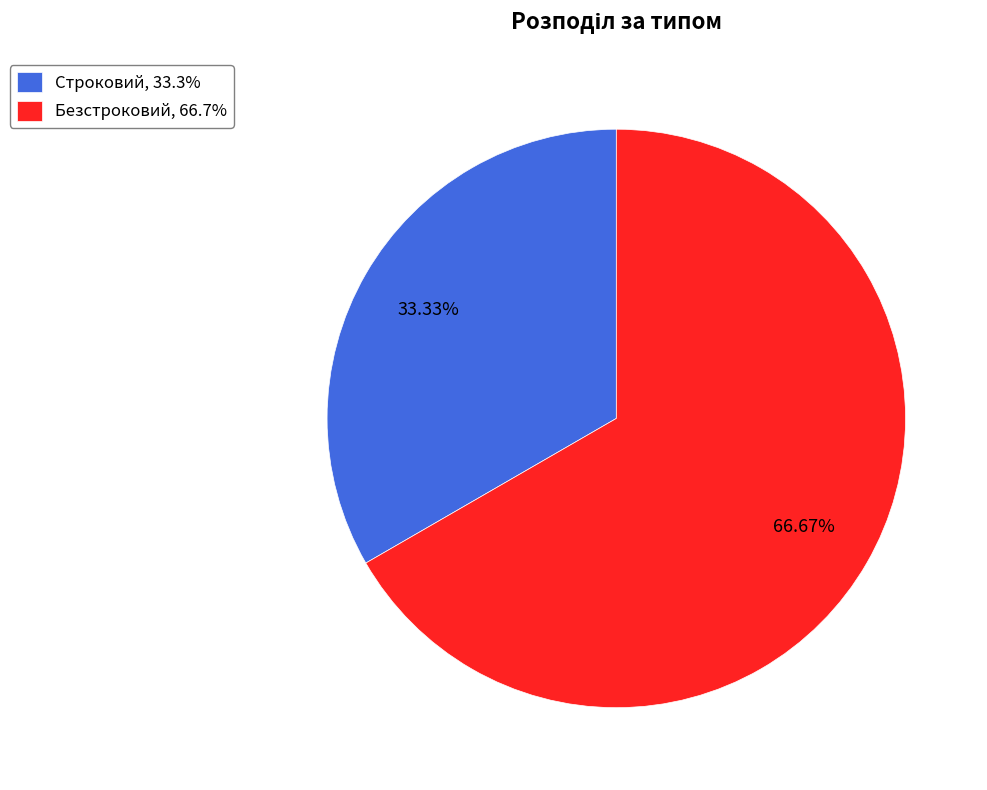

What is the largest slice in the pie chart?

Безстроковий